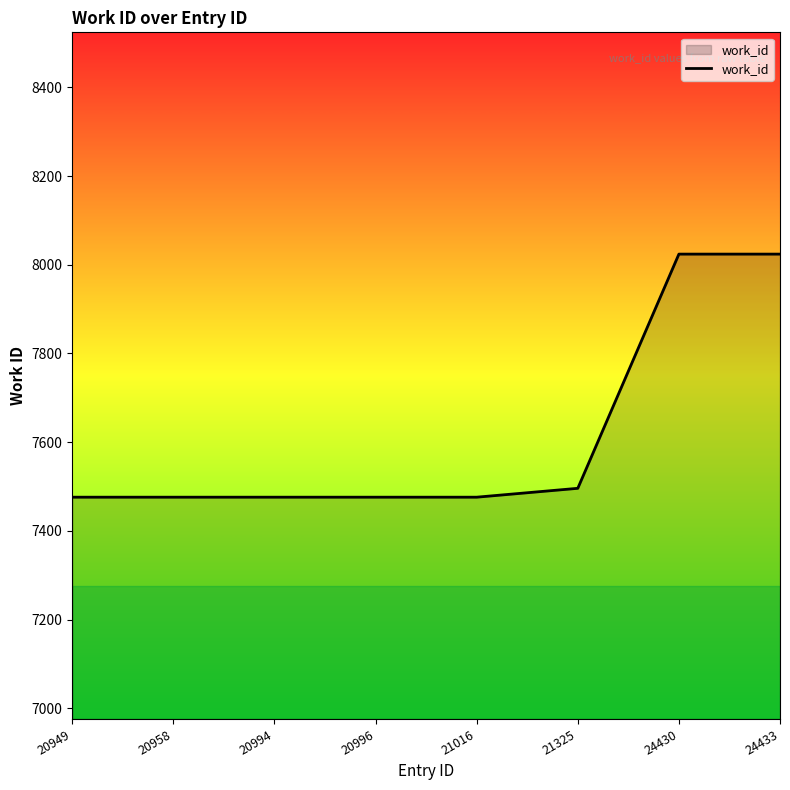

Reading right to left, list all the values displayed in this chart.

8024	8024	7496	7476	7476	7476	7476	7476